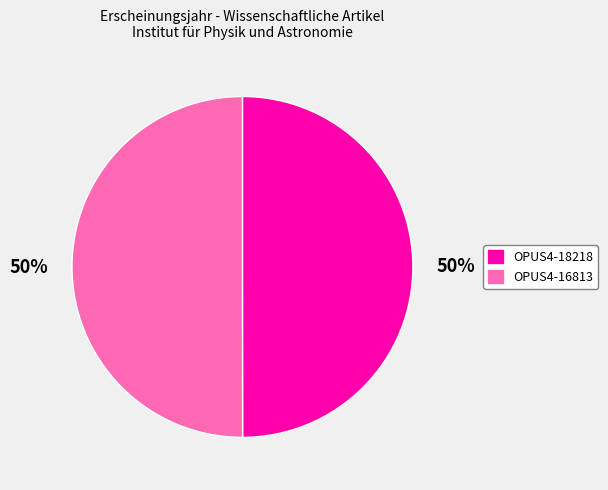

How many slices are in this pie chart?

2